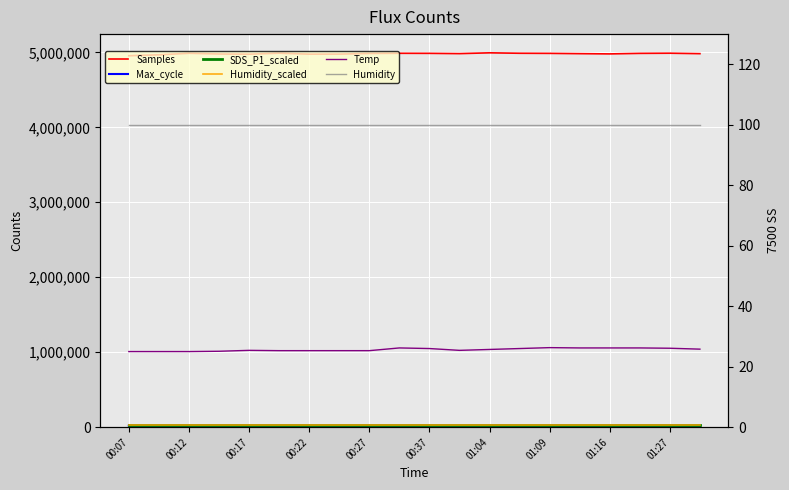

Which series has the largest total across all categories?

Samples